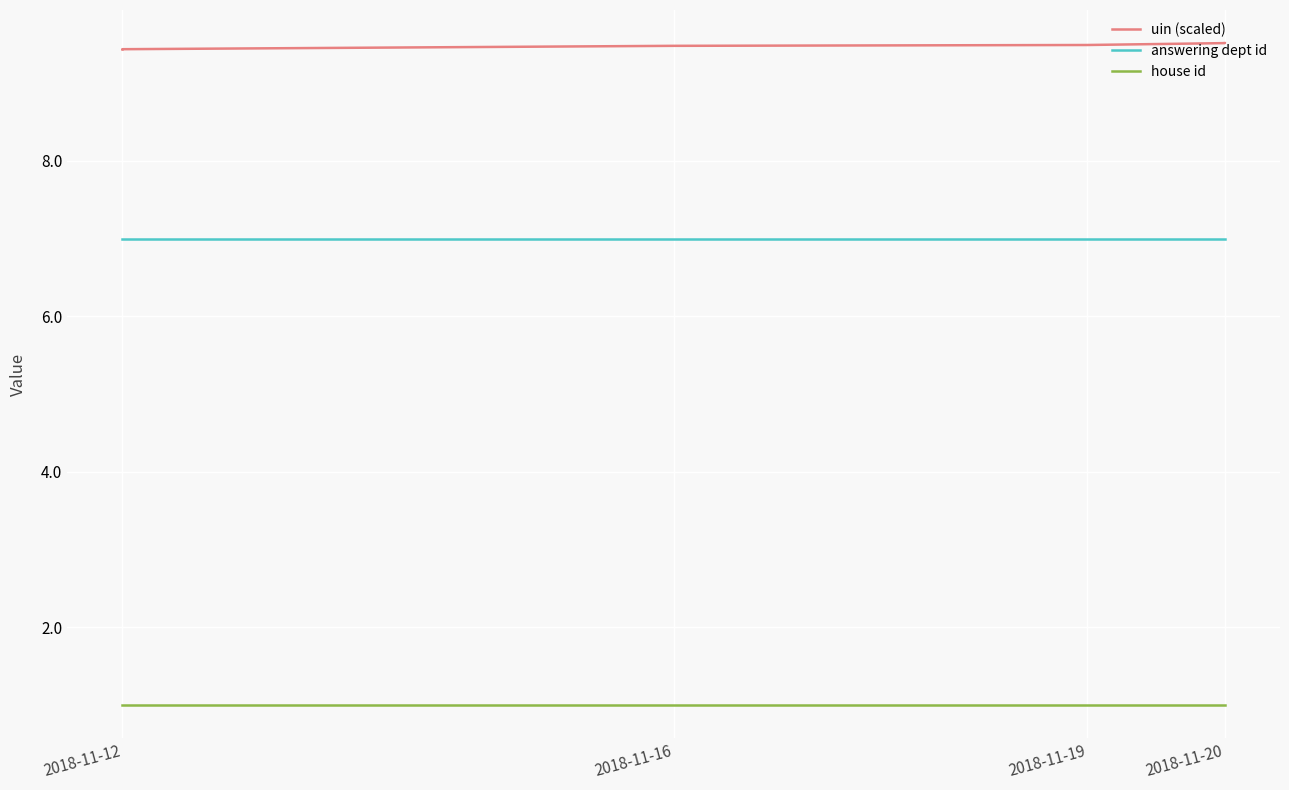

Is the value of house id at 2018-11-16 greater than the value of answering dept id at 2018-11-12?

No